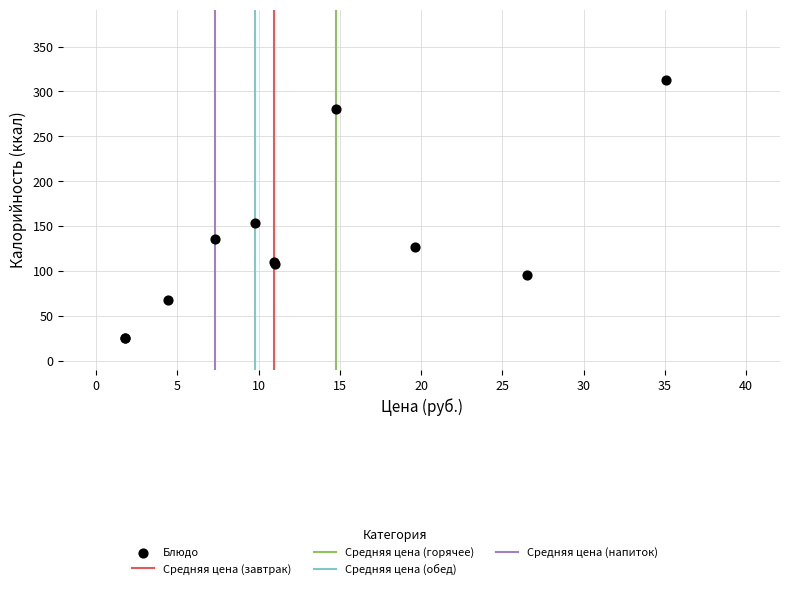

What Y value in the scatter plot is closest to 169?

153